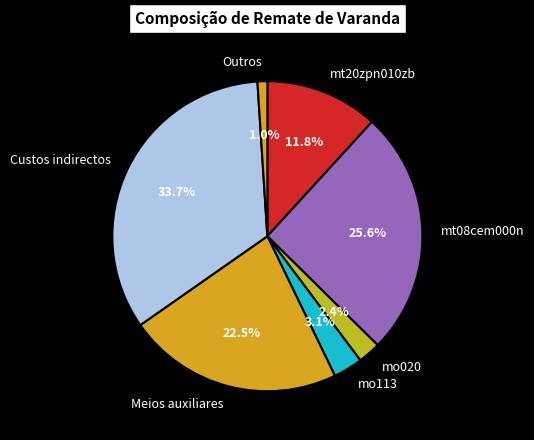

What percentage is the mo020 slice, to the nearest percent?

2%